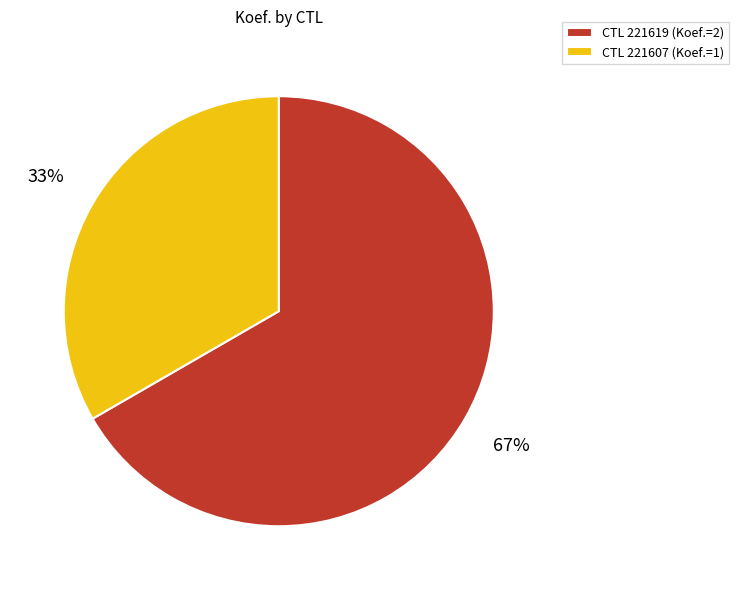

Combined, do CTL 221619 (Koef.=2) and CTL 221607 (Koef.=1) account for over 50%?

Yes